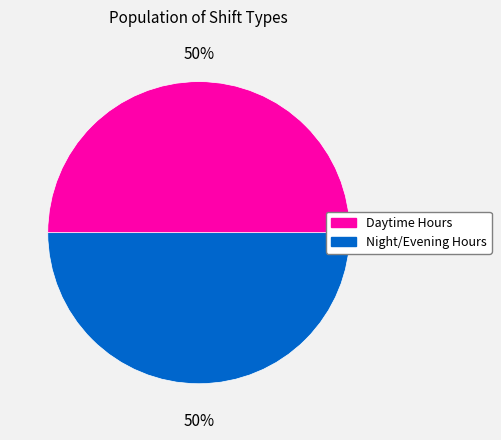

To the nearest percent, what is the average slice percentage?

50%